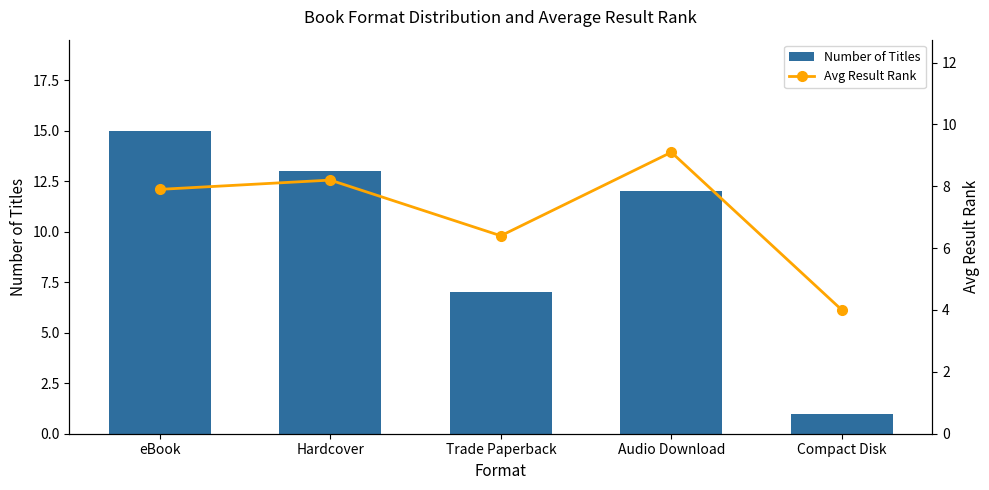

Rank the categories by Avg Result Rank value from lowest to highest.

Compact Disk, Trade Paperback, eBook, Hardcover, Audio Download